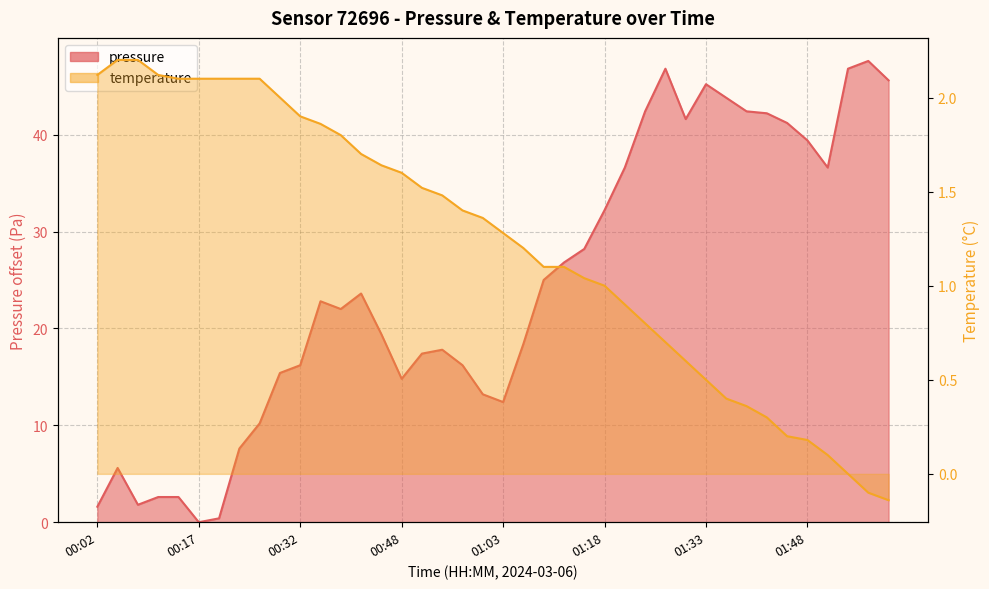

Does the chart have visible grid lines?

Yes